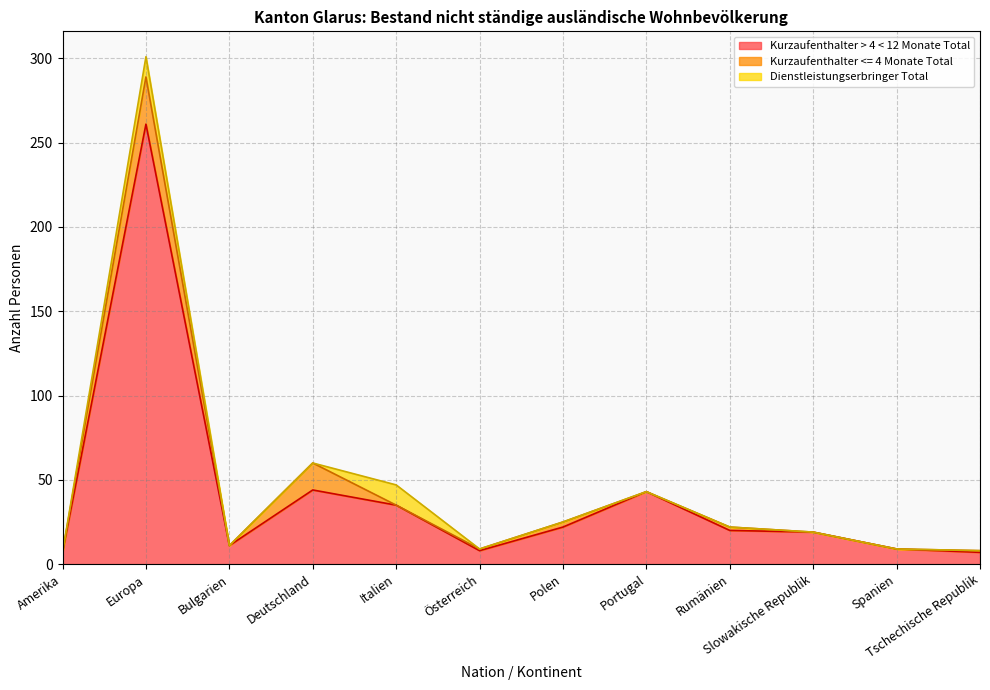

At which label does Kurzaufenthalter > 4 < 12 Monate Total reach its peak?

Europa